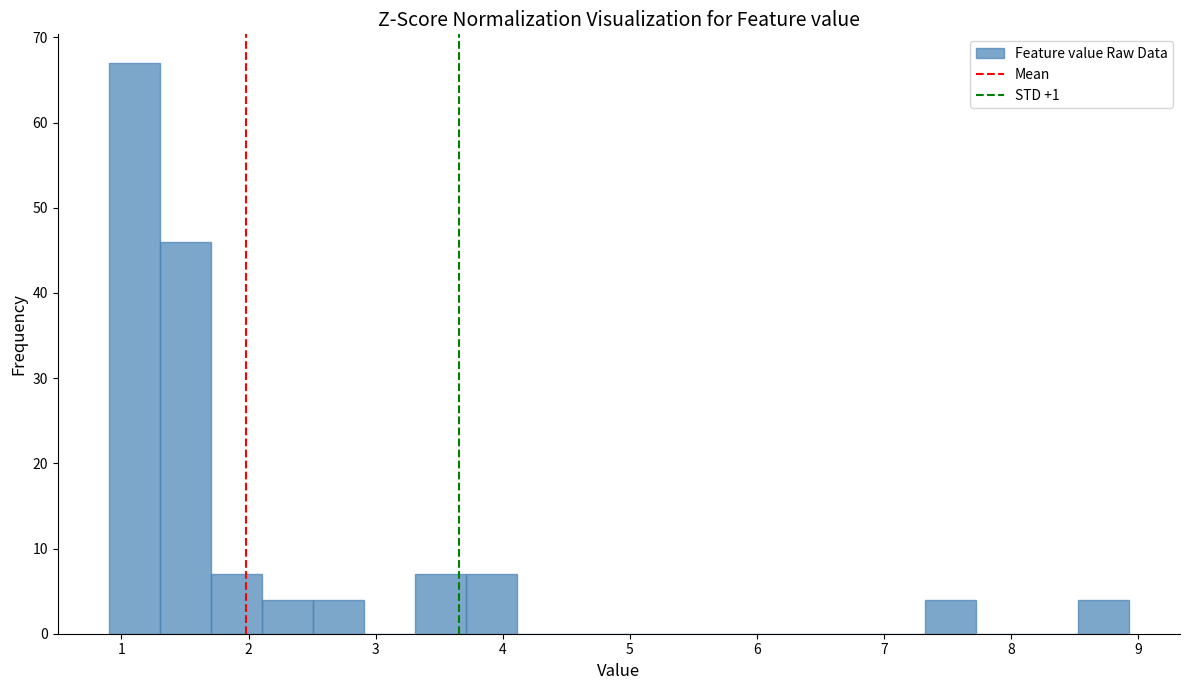

Which range on the x-axis has the tallest bar?

0.9 to 1.3